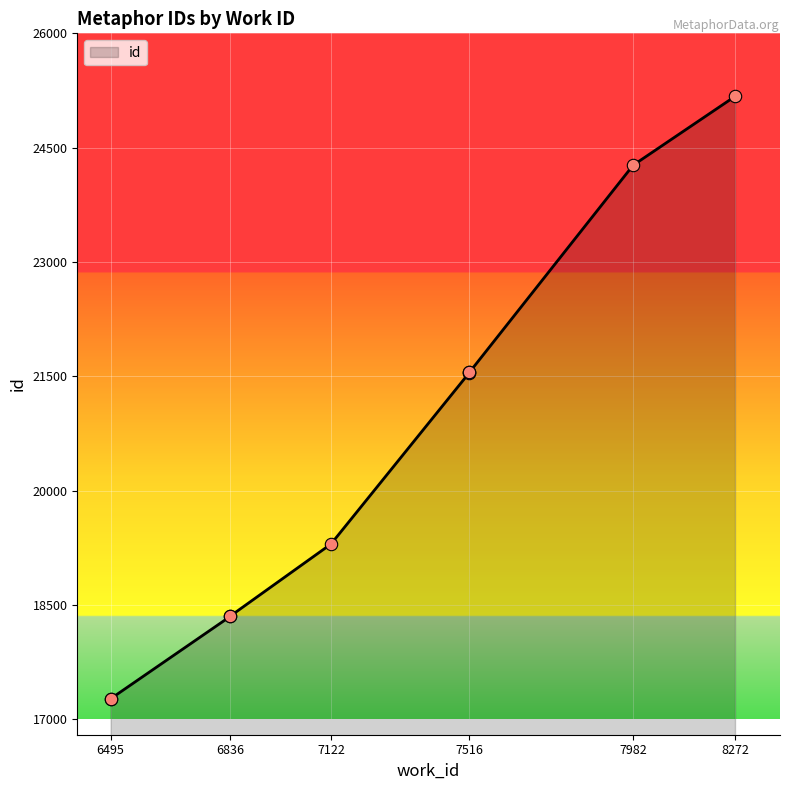

What is the ratio of the value at 7982 to the value at 7516?

1.1